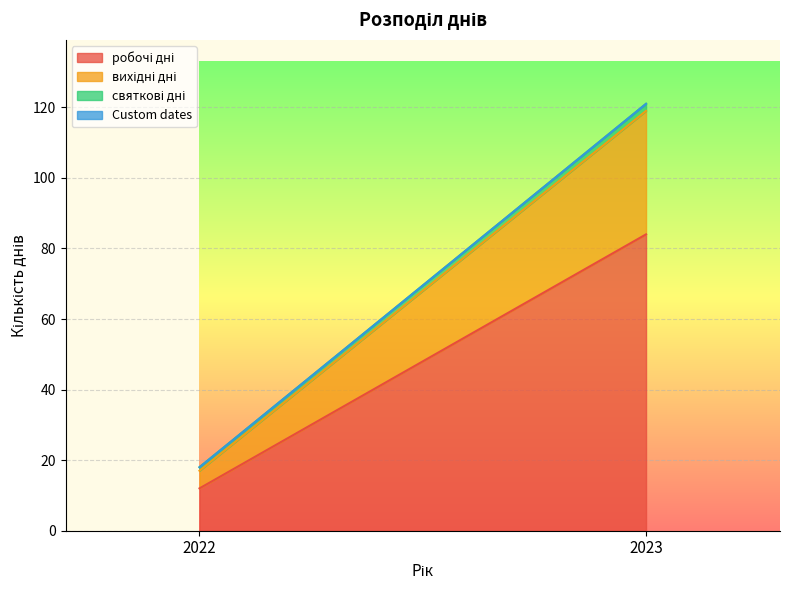

How many lines are shown in the chart?

4